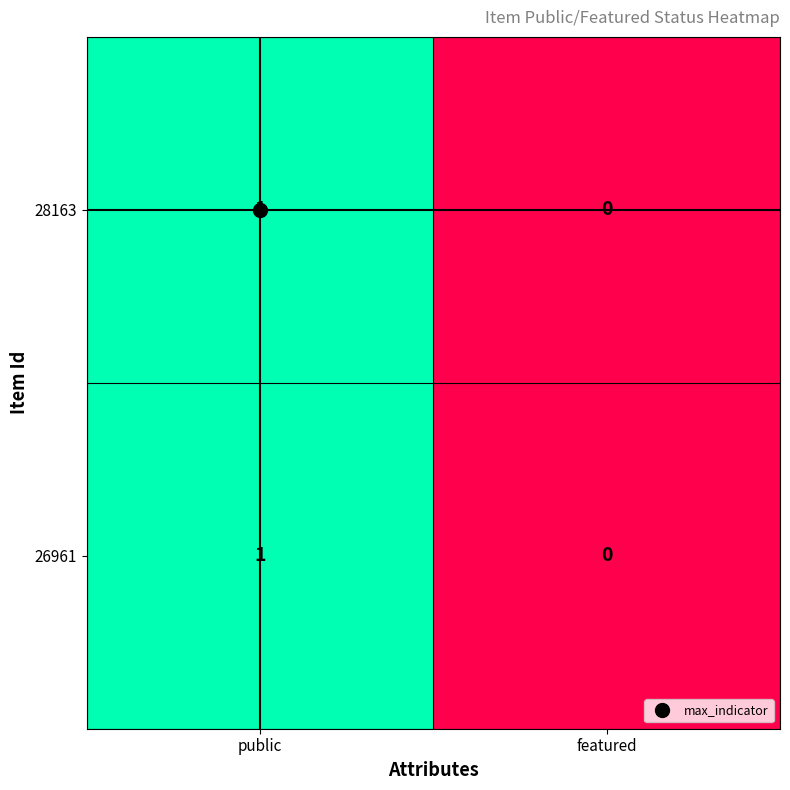

Is it true that 26961 equals -1 at featured?

False